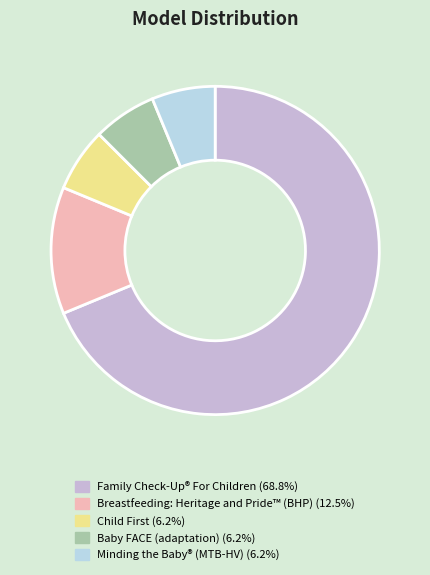

To the nearest percent, what is the difference between the largest and smallest slice percentages?

62%